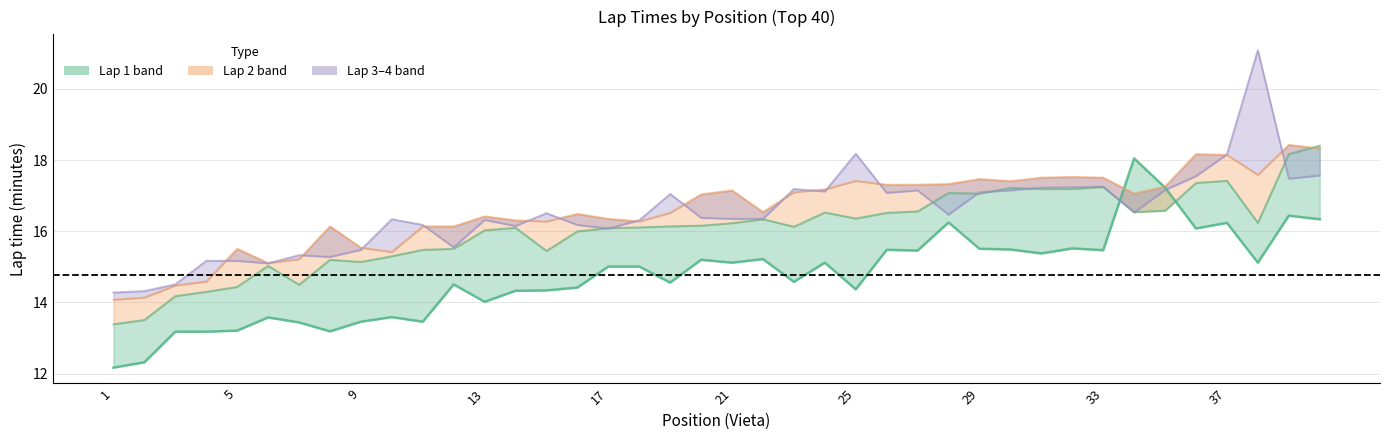

How many interior local peaks does the Lap 2 line series have?

9